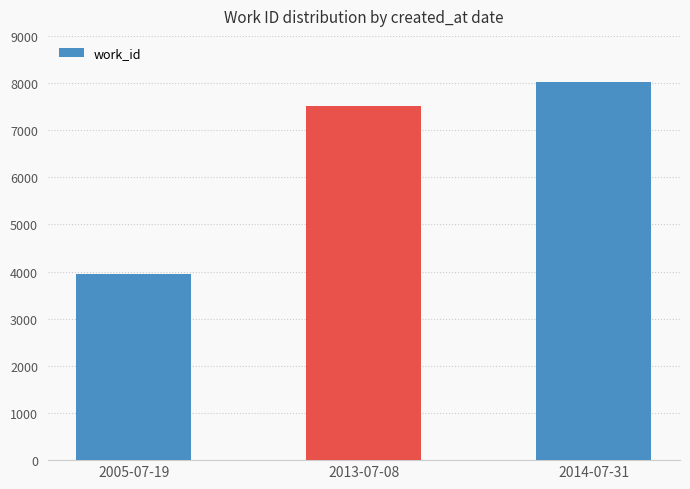

What is the approximate value at 2013-07-08?

7507